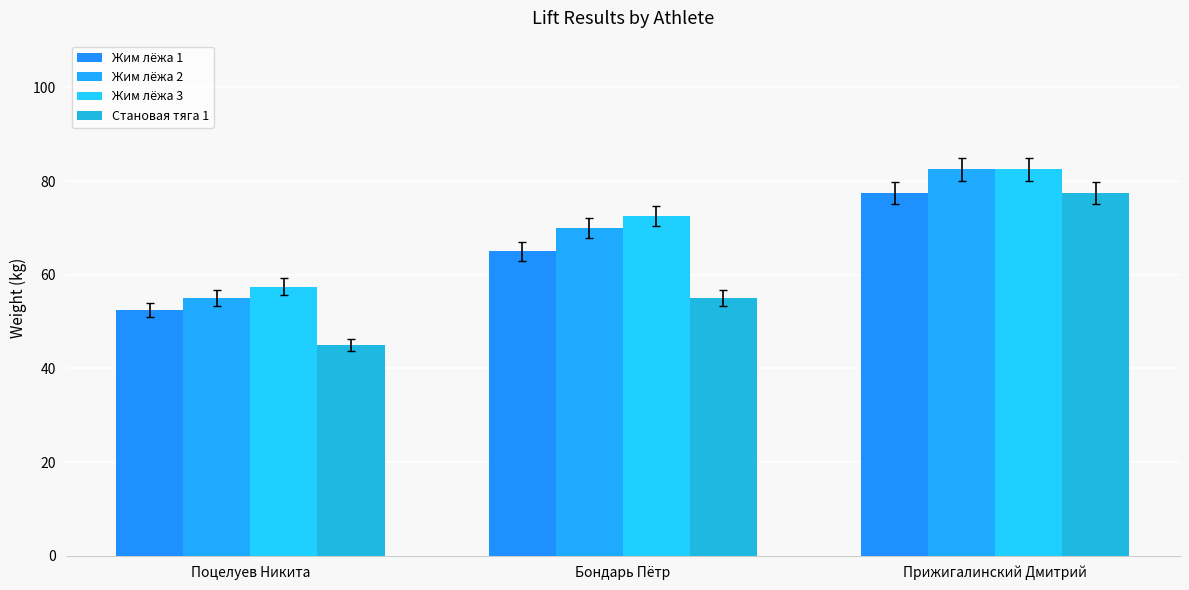

How many data points in Жим лёжа 1 are less than 65?

1